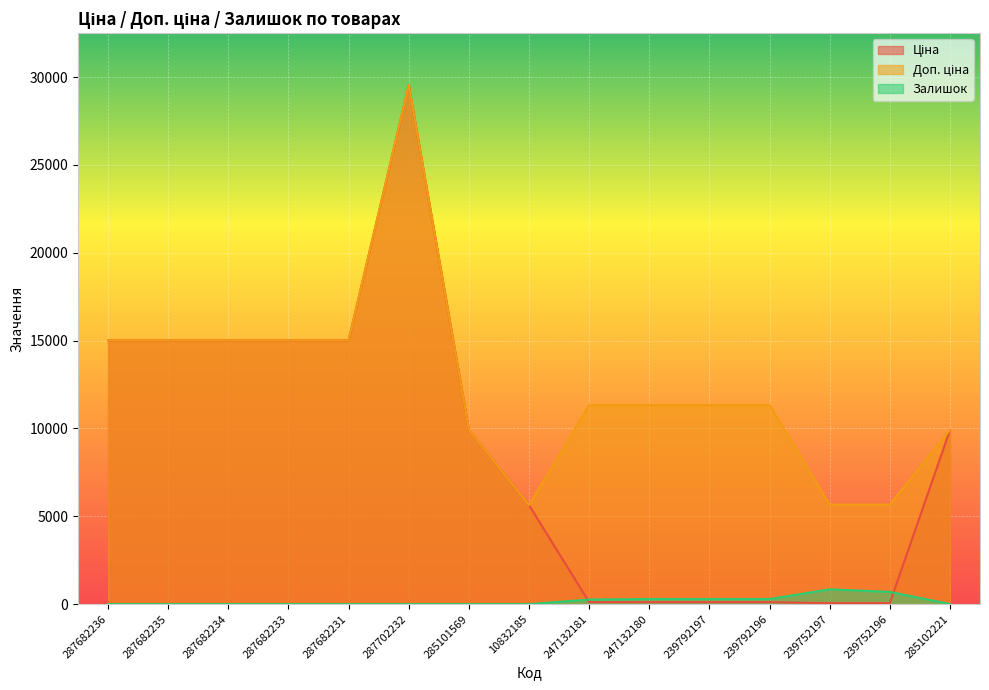

True or false: Доп. ціна and Ціна cross at least once.

False